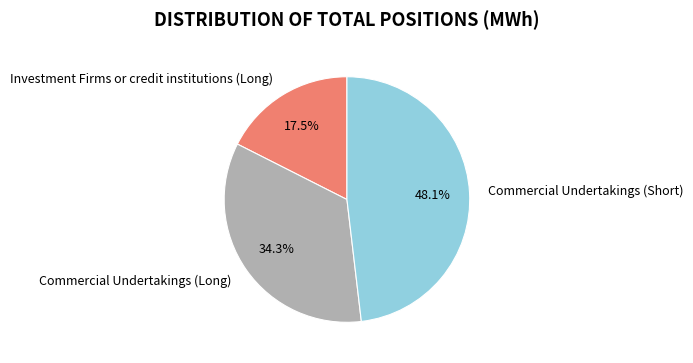

To the nearest percent, what percentage of the pie is Commercial Undertakings (Short)?

48%